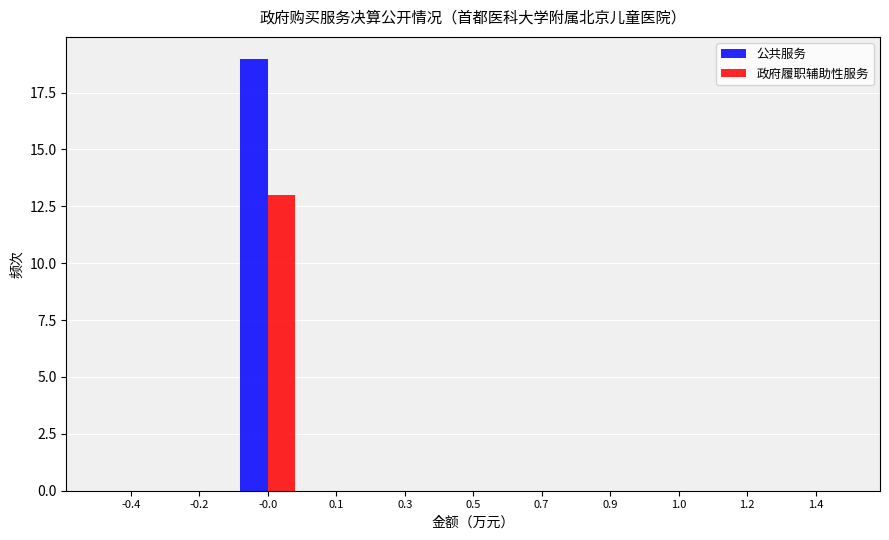

Reading right to left, what are all the values shown in this chart?

公共服务: 1.4=0	1.2=0	1.0=0	0.9=0	0.7=0	0.5=0	0.3=0	0.1=0	-0.0=19	-0.2=0	-0.4=0
政府履职辅助性服务: 1.4=0	1.2=0	1.0=0	0.9=0	0.7=0	0.5=0	0.3=0	0.1=0	-0.0=13	-0.2=0	-0.4=0